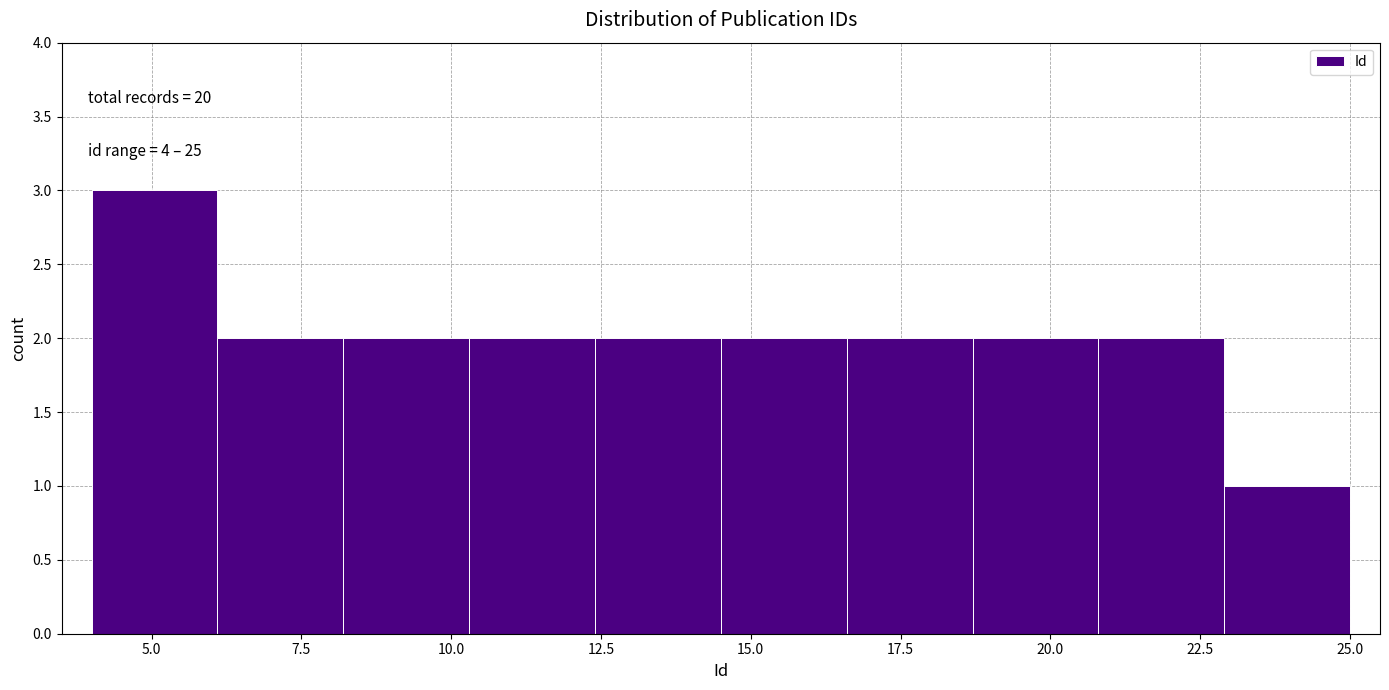

Over which range of the x-axis is the bar tallest?

4.0 to 6.1